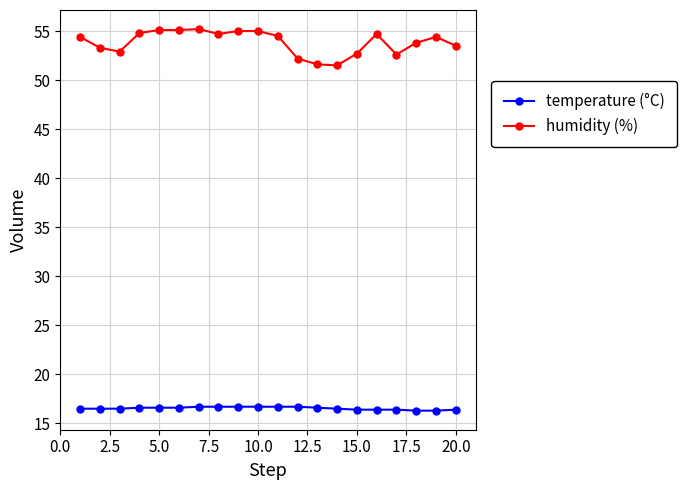

True or false: temperature (°C) and humidity (%) cross at least once.

False